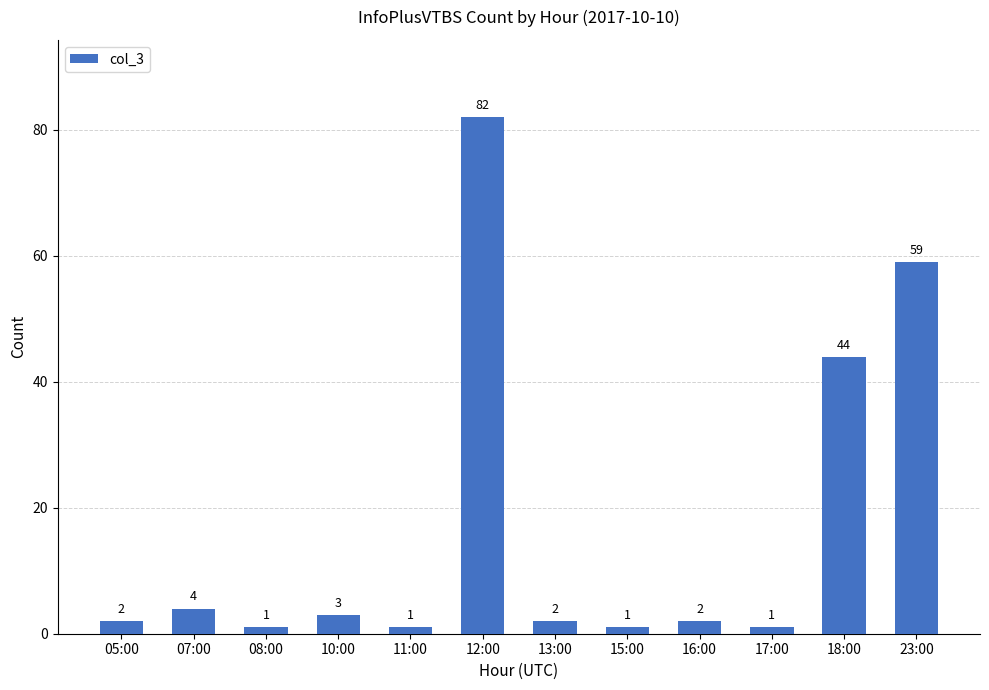

What is the value of the 8th bar from the left?

1